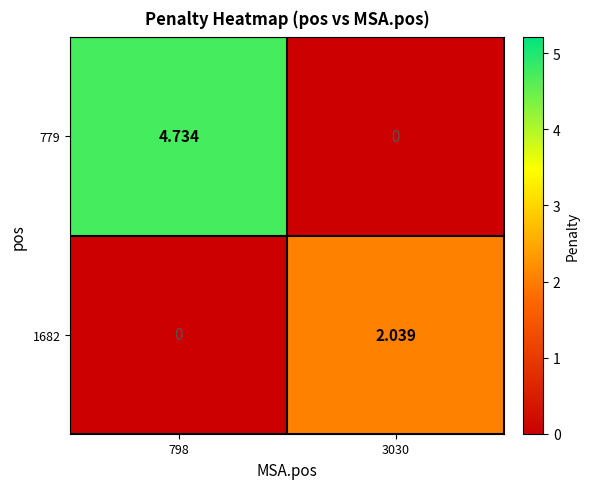

Which series changed the most between 798 and 3030?

779